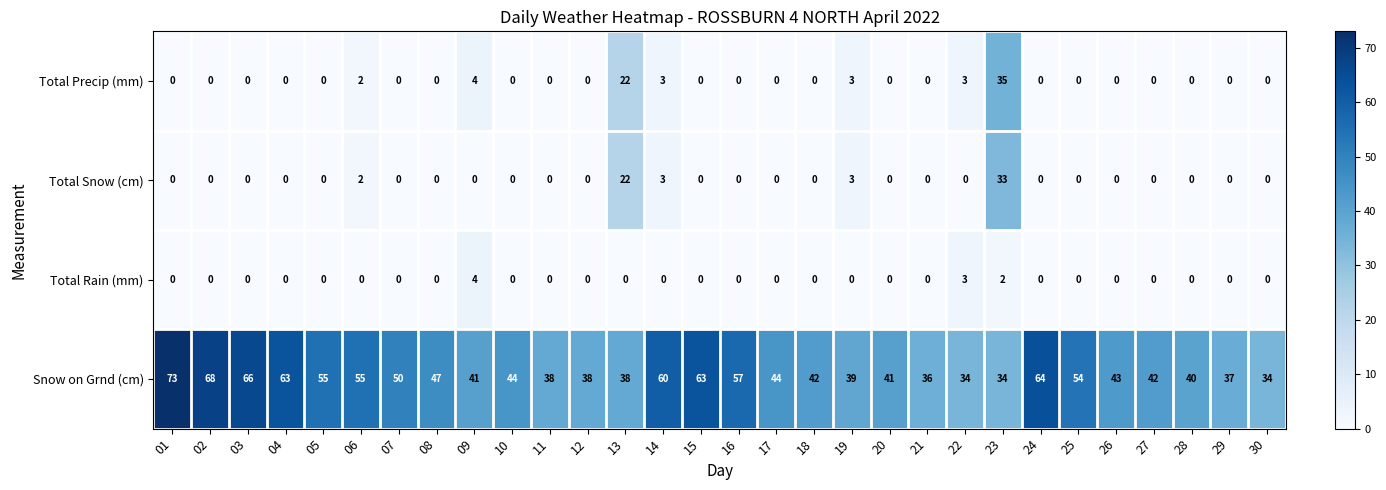

At which category is the sum across all series the highest?

23